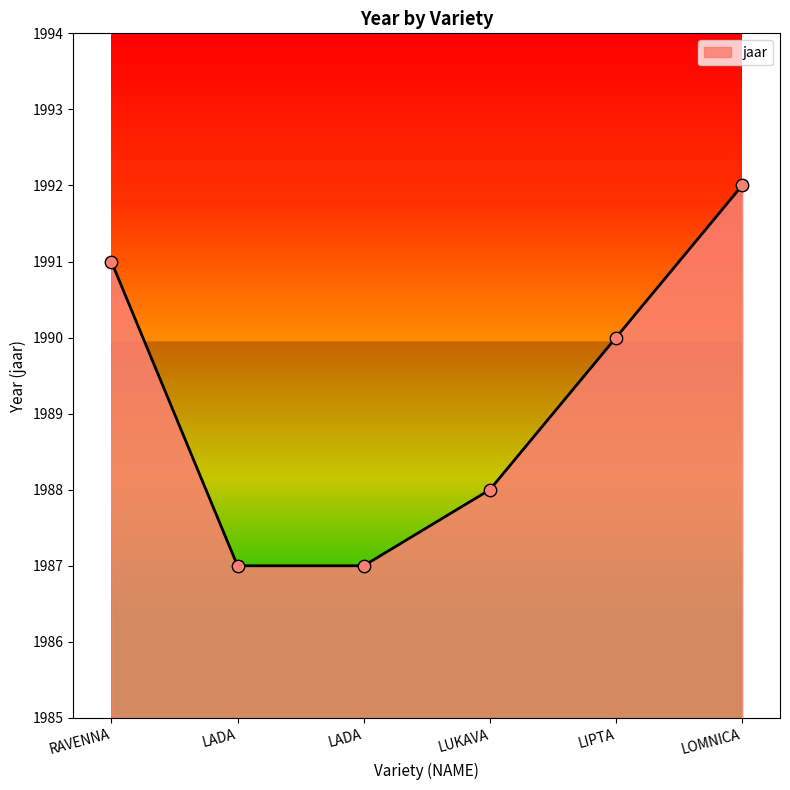

What is the change in value from LADA to LOMNICA?

+5